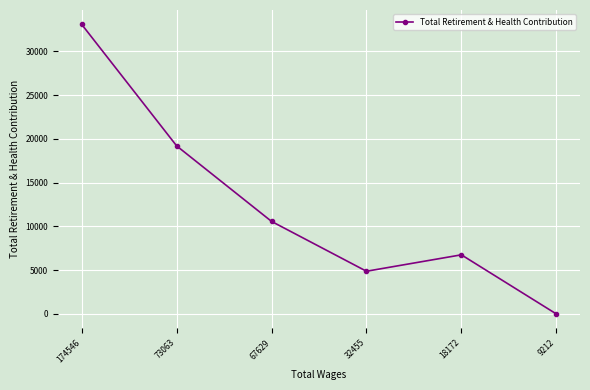

How many lines are shown in the chart?

1